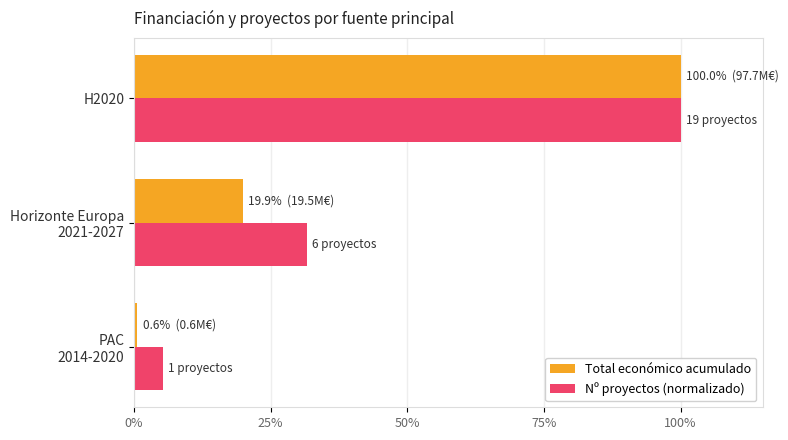

What is the average value of the Total económico acumulado series?

40.2